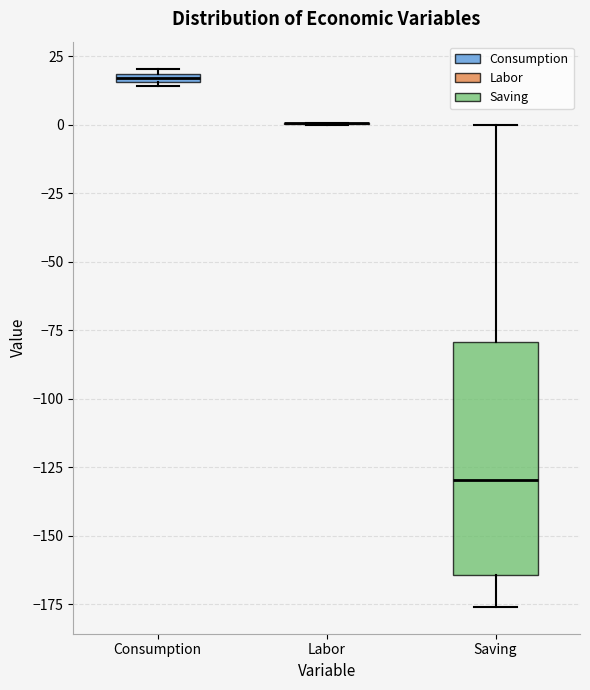

Where is the upper edge of the box for Consumption on the y-axis? The values are not printed on the chart, so give them approximately, as read against the axis.

20